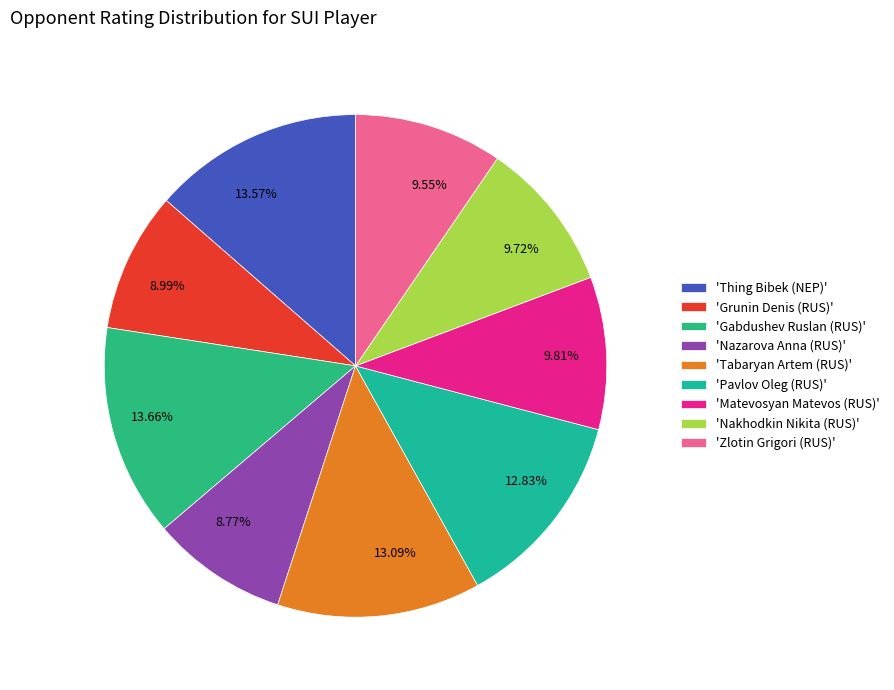

Between 8.77% and 9.55%, which is larger?

9.55%